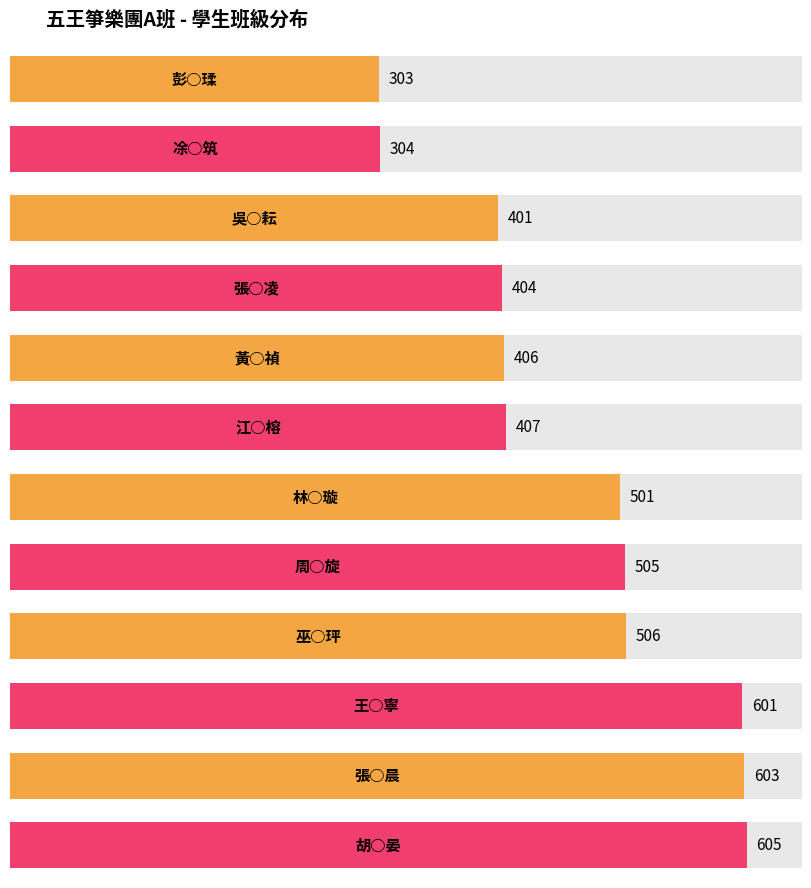

Which label corresponds to the largest value in the chart?

胡○晏